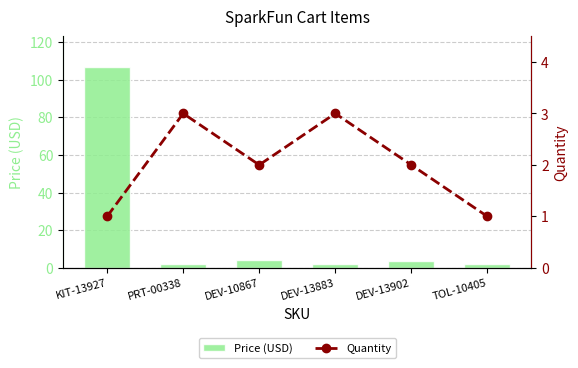

Which label corresponds to the largest value in the chart?

KIT-13927